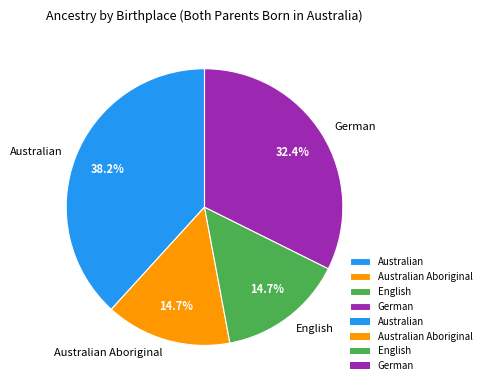

Is English the majority of the pie?

No